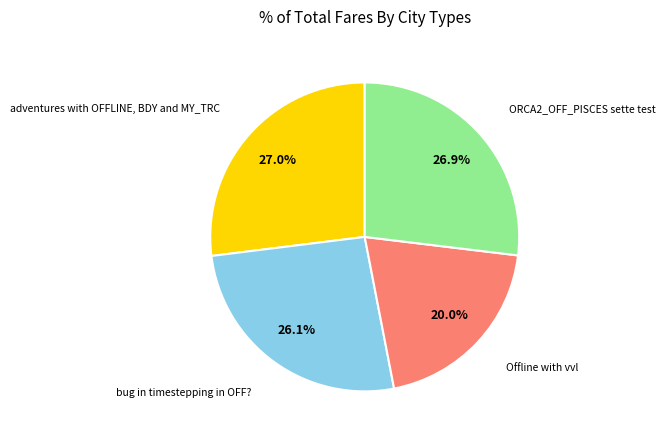

Approximately how many times larger is the value at Offline with vvl compared to adventures with OFFLINE, BDY and MY_TRC?

0.7